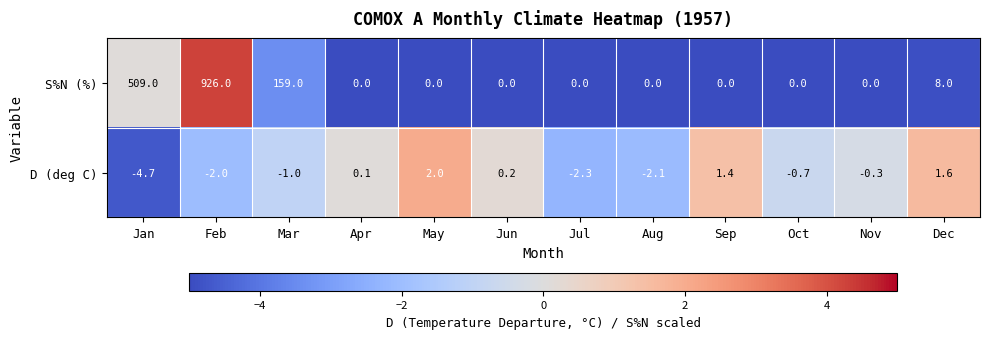

Which series has the largest total across all categories?

S%N (%)